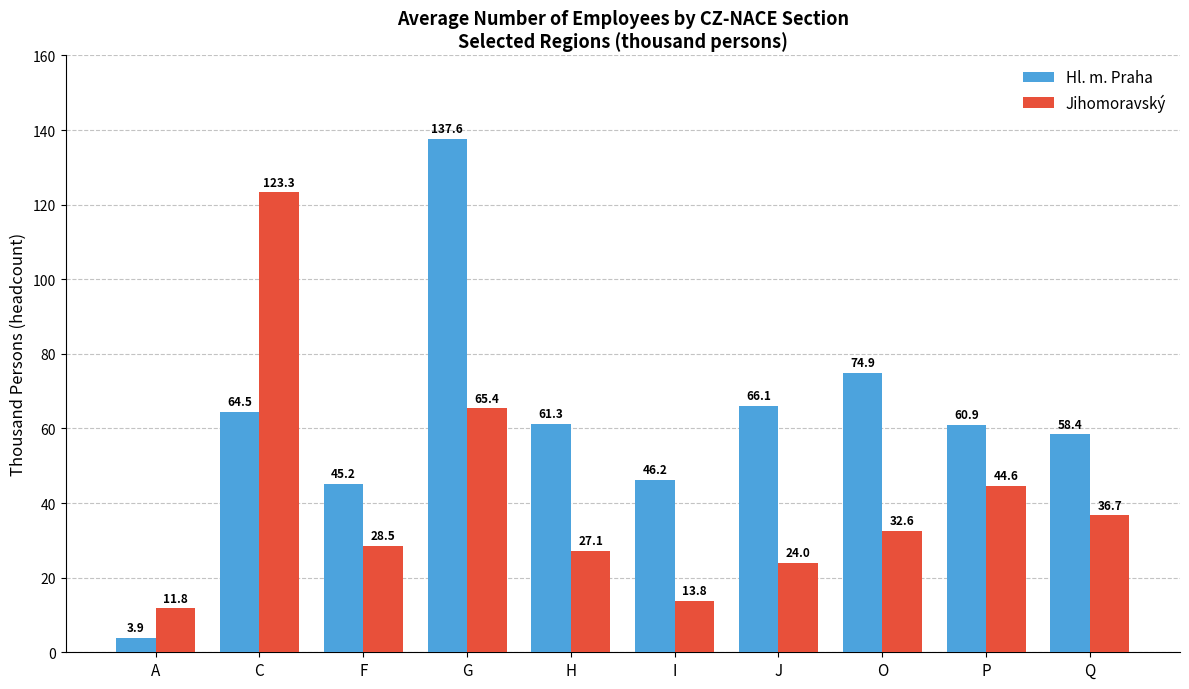

At which category is the sum across all series the highest?

G